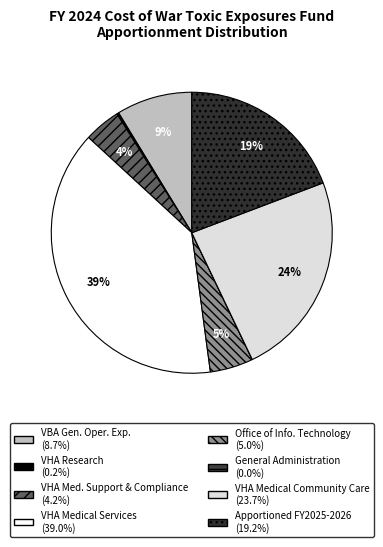

How many slices are in this pie chart?

8